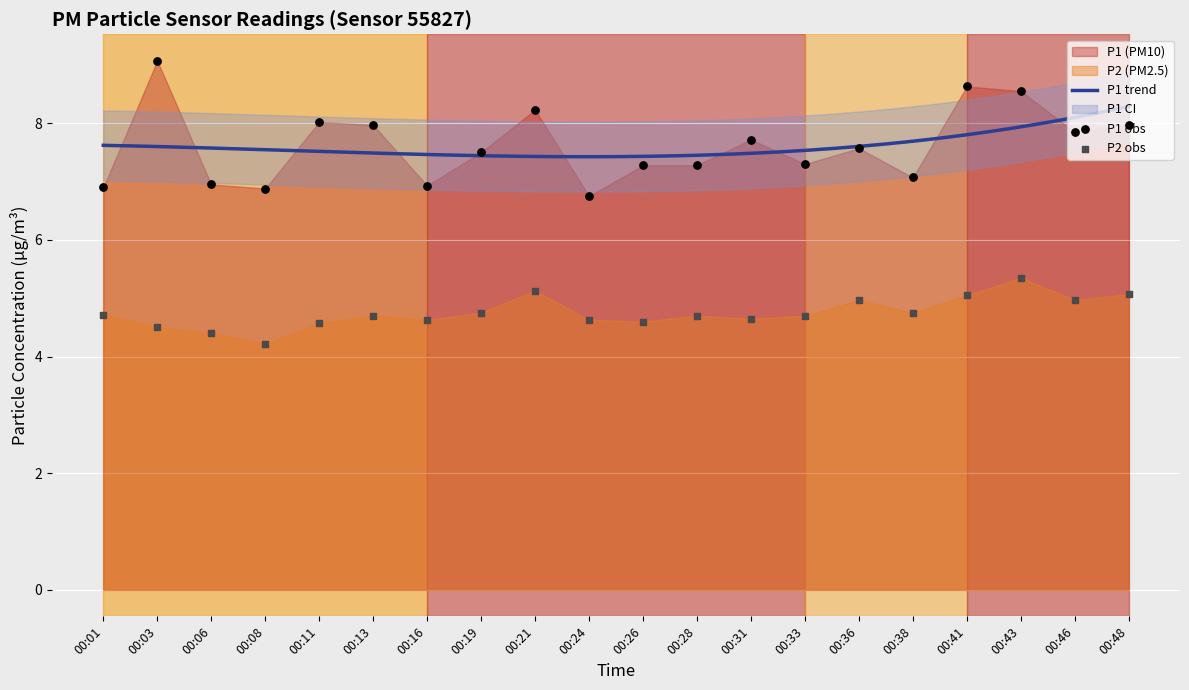

Which series has the largest total across all categories?

P1